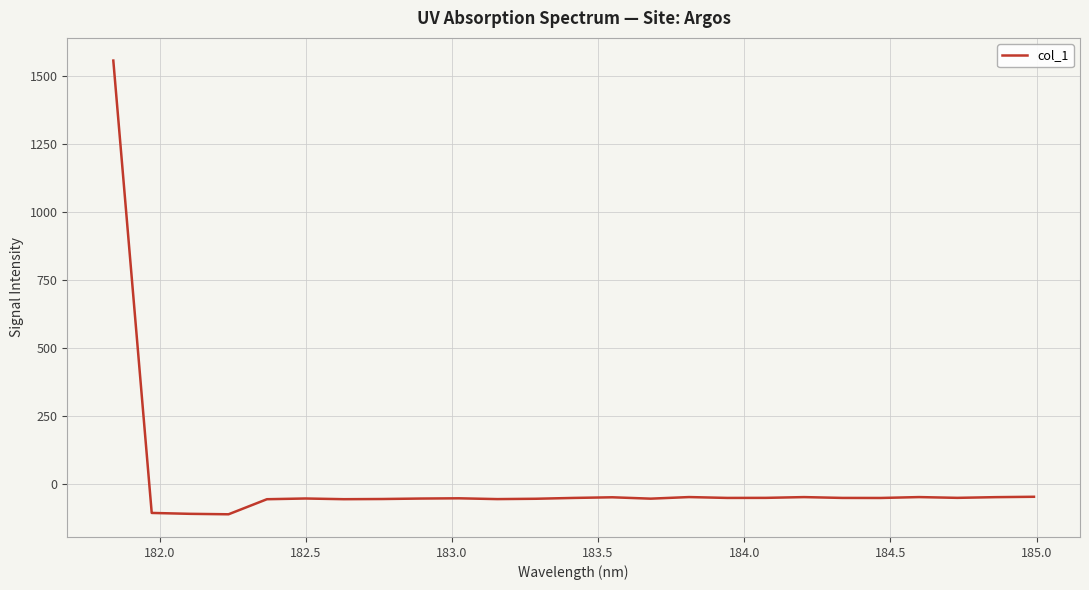

What is the average value?

4.3